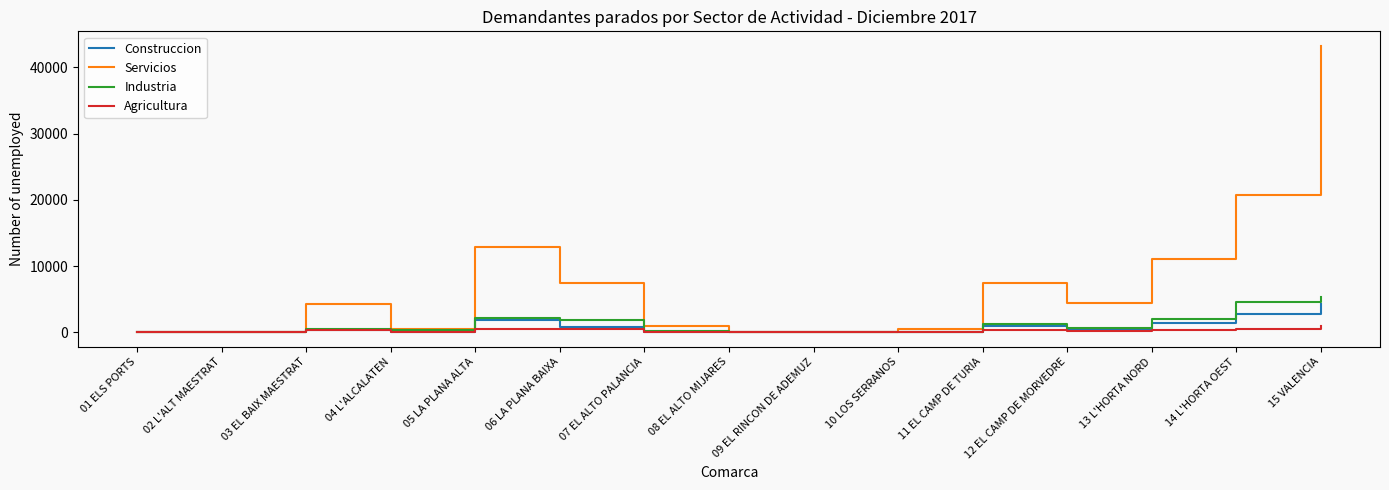

How many values in the Construccion series are below 363?

7